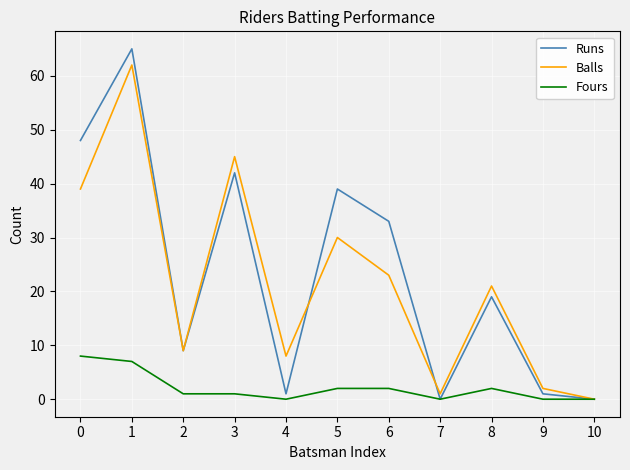

At how many categories does at least one series exceed 60?

1